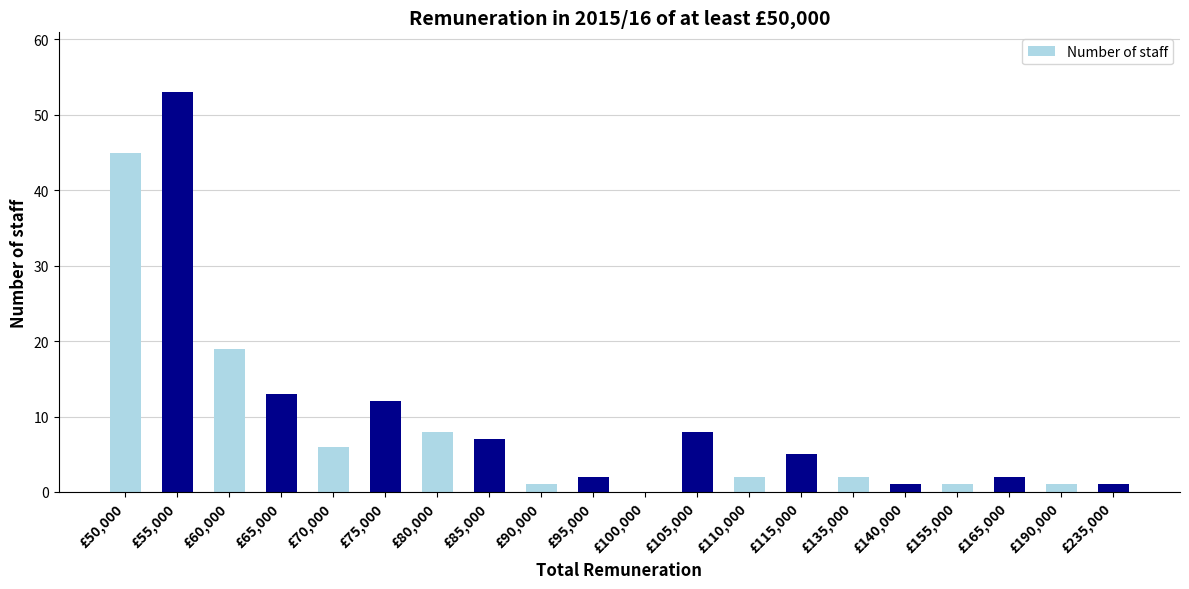

True or false: the data shows 8 at £70,000.

False